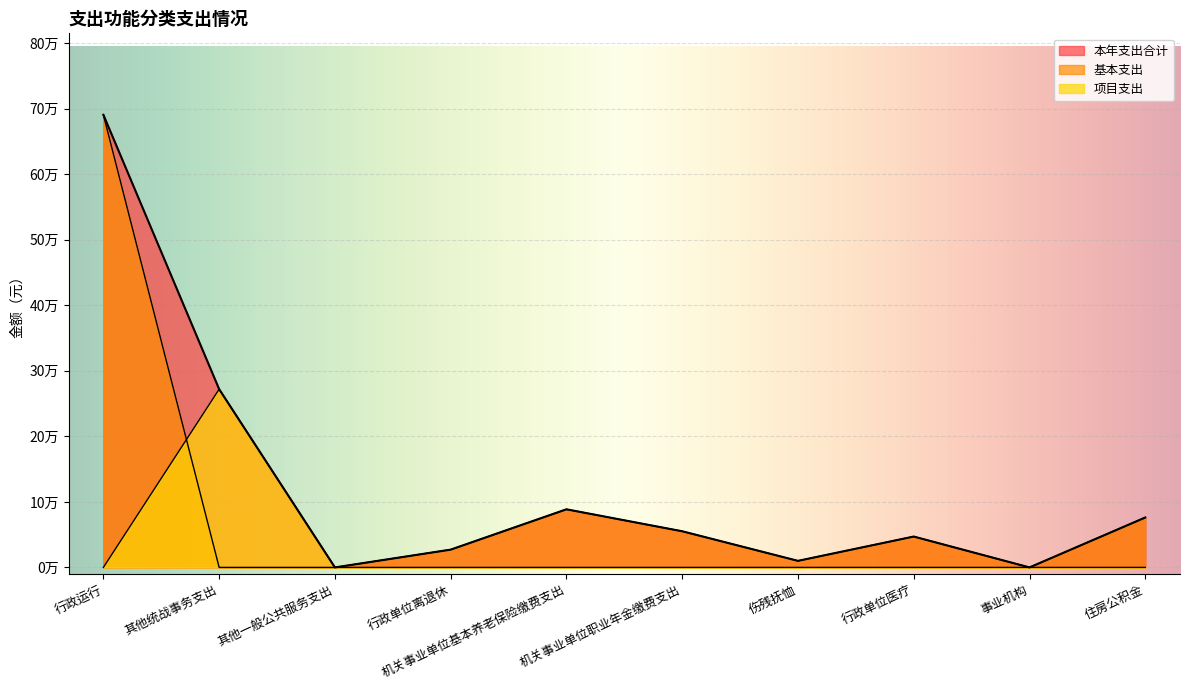

At which label does 基本支出 reach its peak?

行政运行